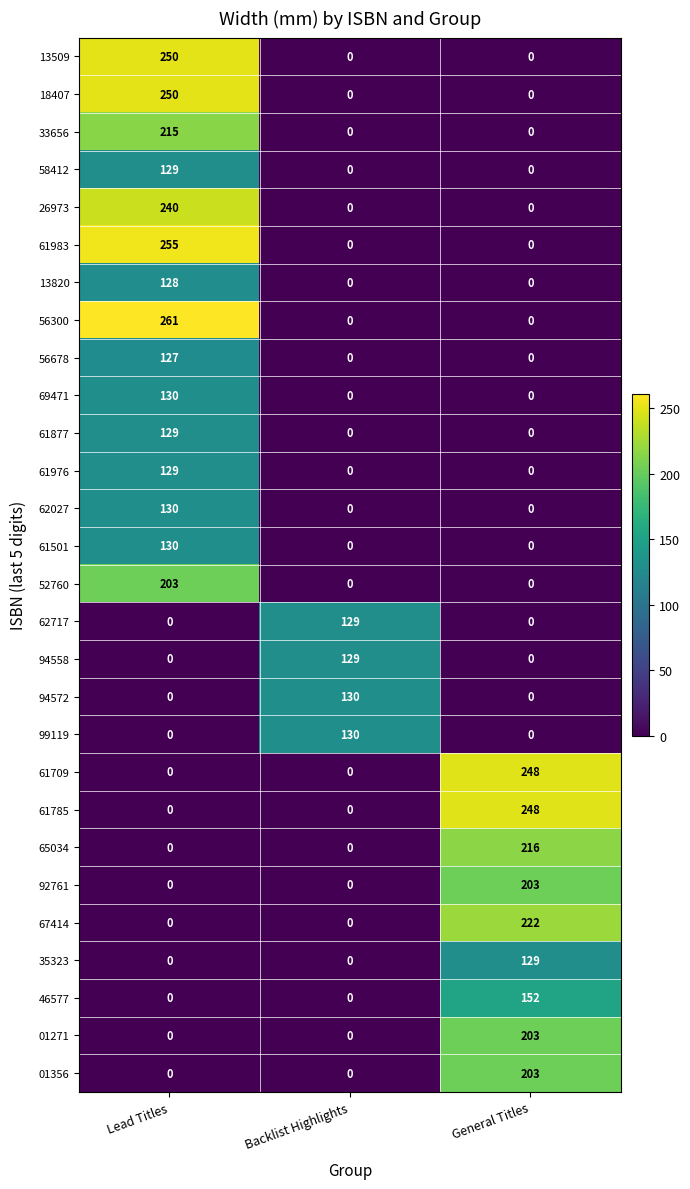

What is the total value across all series at General Titles?

1824